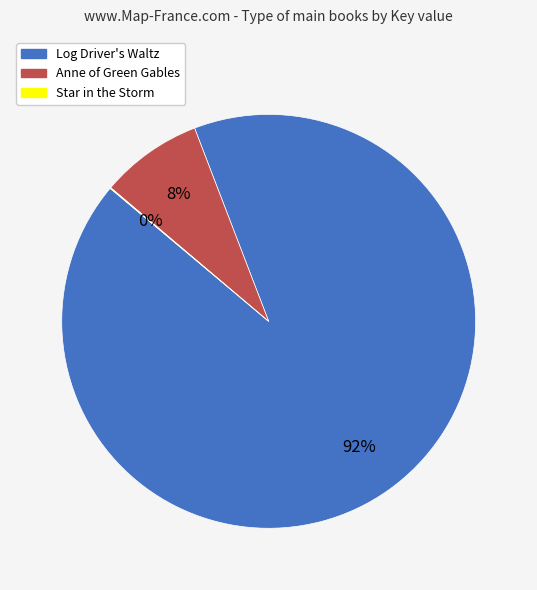

To the nearest percent, what is the difference between the largest and smallest slice percentages?

92%